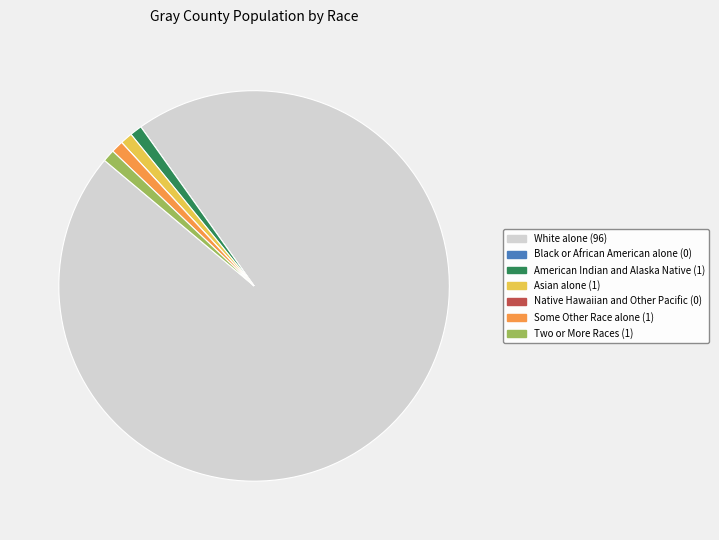

Approximately how many times larger is the value at American Indian and Alaska Native compared to Two or More Races?

1.0